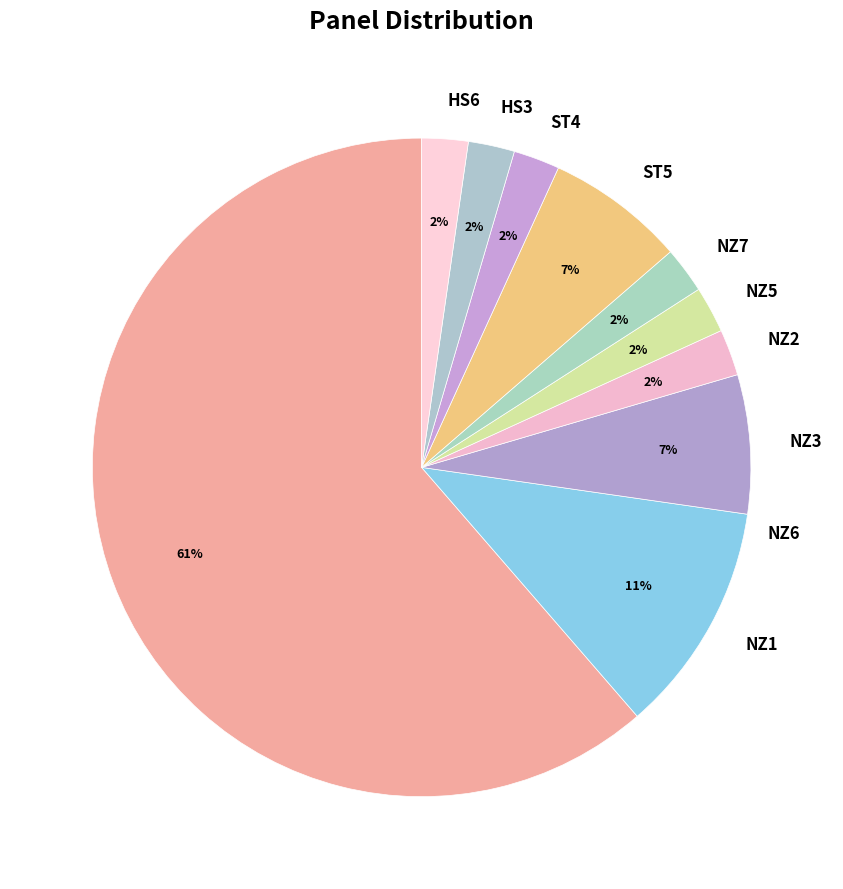

Between HS3 and NZ7, which is larger?

HS3